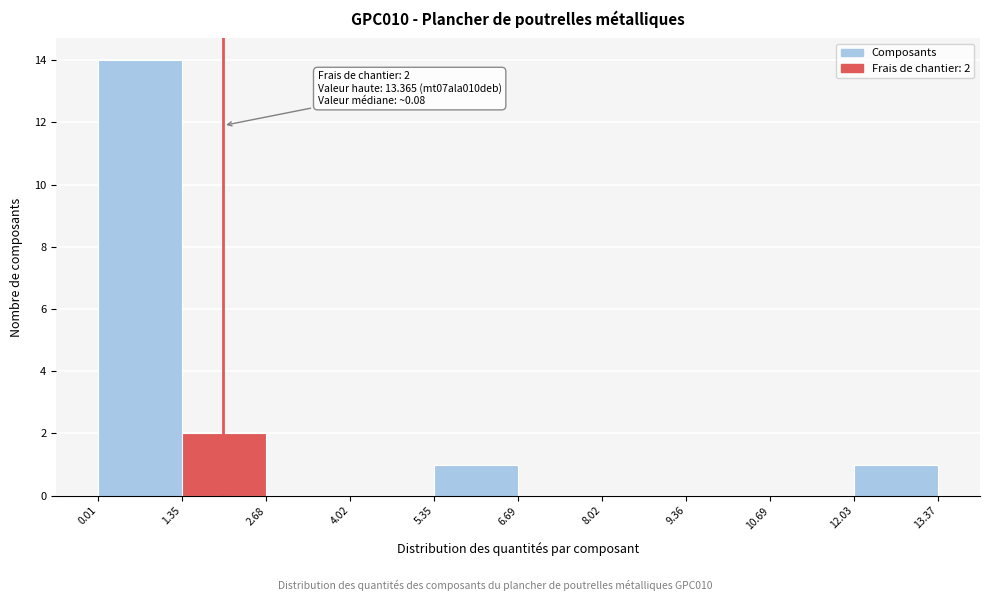

Over which range of the x-axis is the bar tallest?

0.01 to 1.35